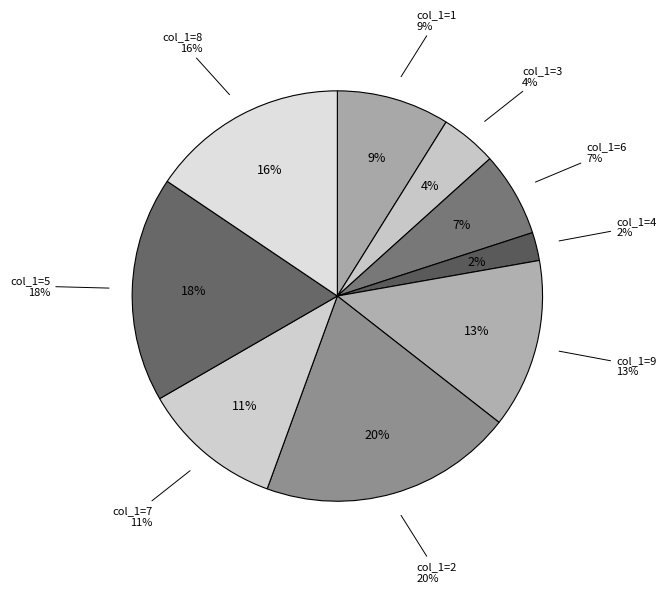

What percentage is the 6 slice, to the nearest percent?

7%